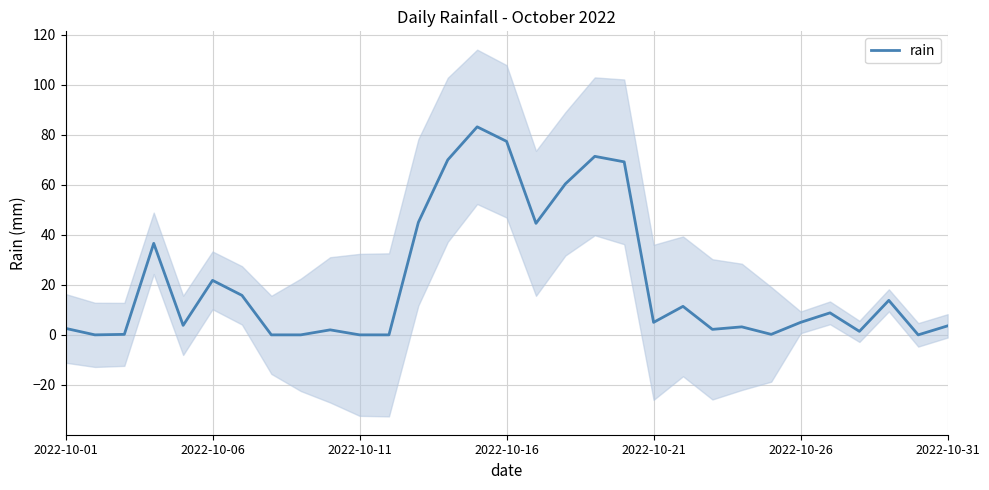

Does the chart display data point markers on the line(s)?

No